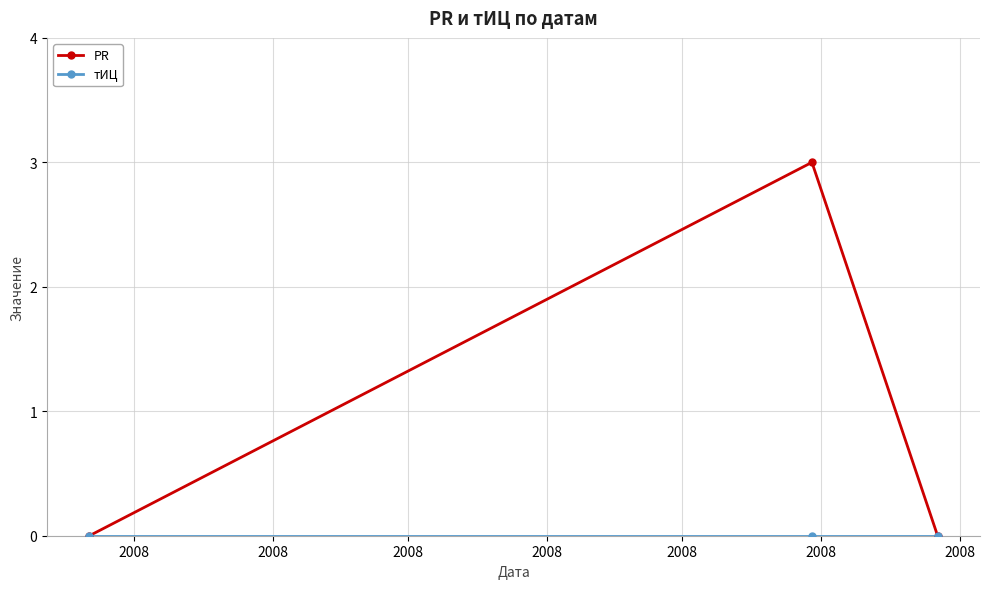

What is the greatest value displayed?

3